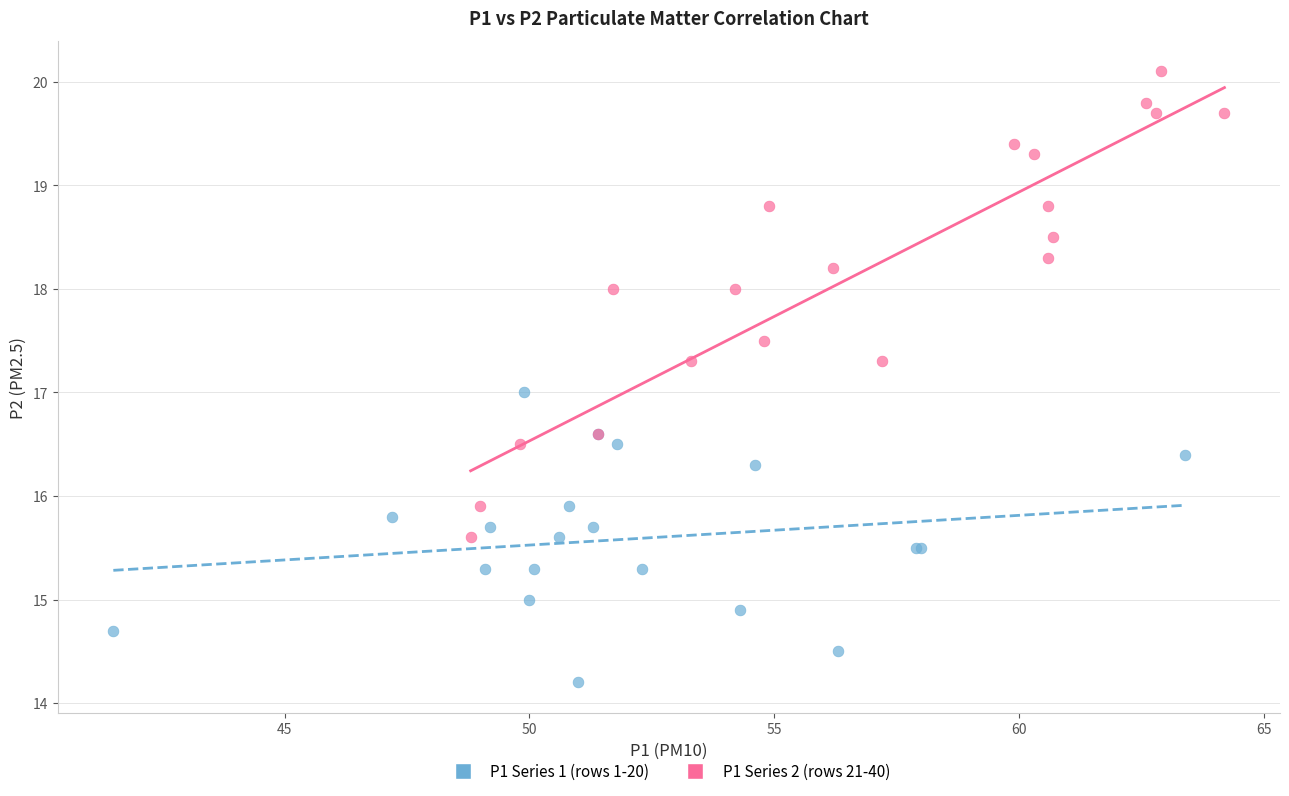

Which series contains the lowest Y value?

P1 Series 1 (rows 1-20)